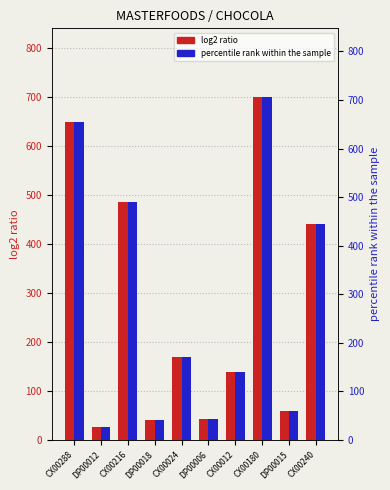

What is the value of the log2 ratio bar at the 4th from the left?

40.5